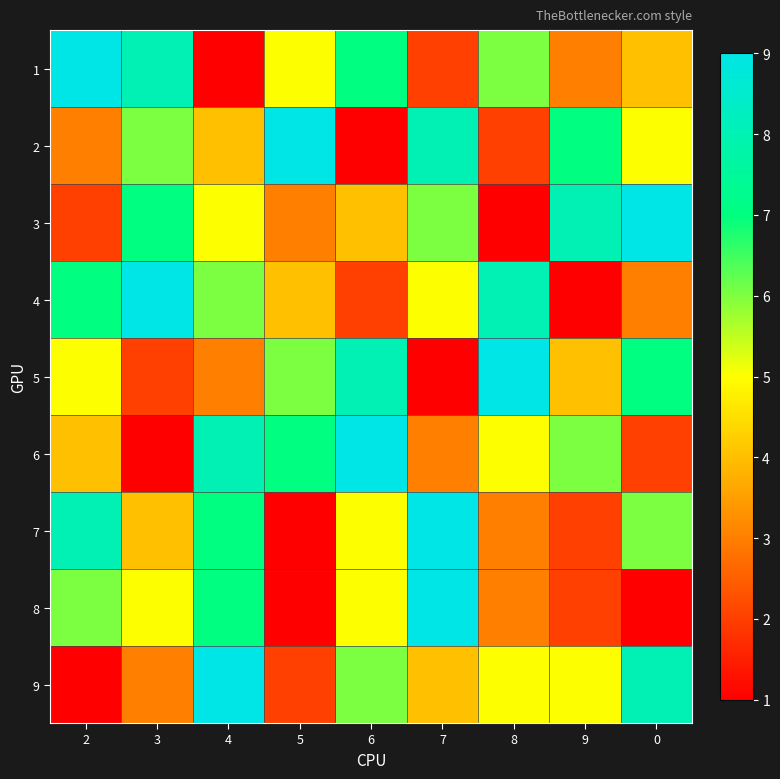

Rank the series at 3 from highest to lowest value.

4, 1, 3, 2, 8, 7, 9, 5, 6